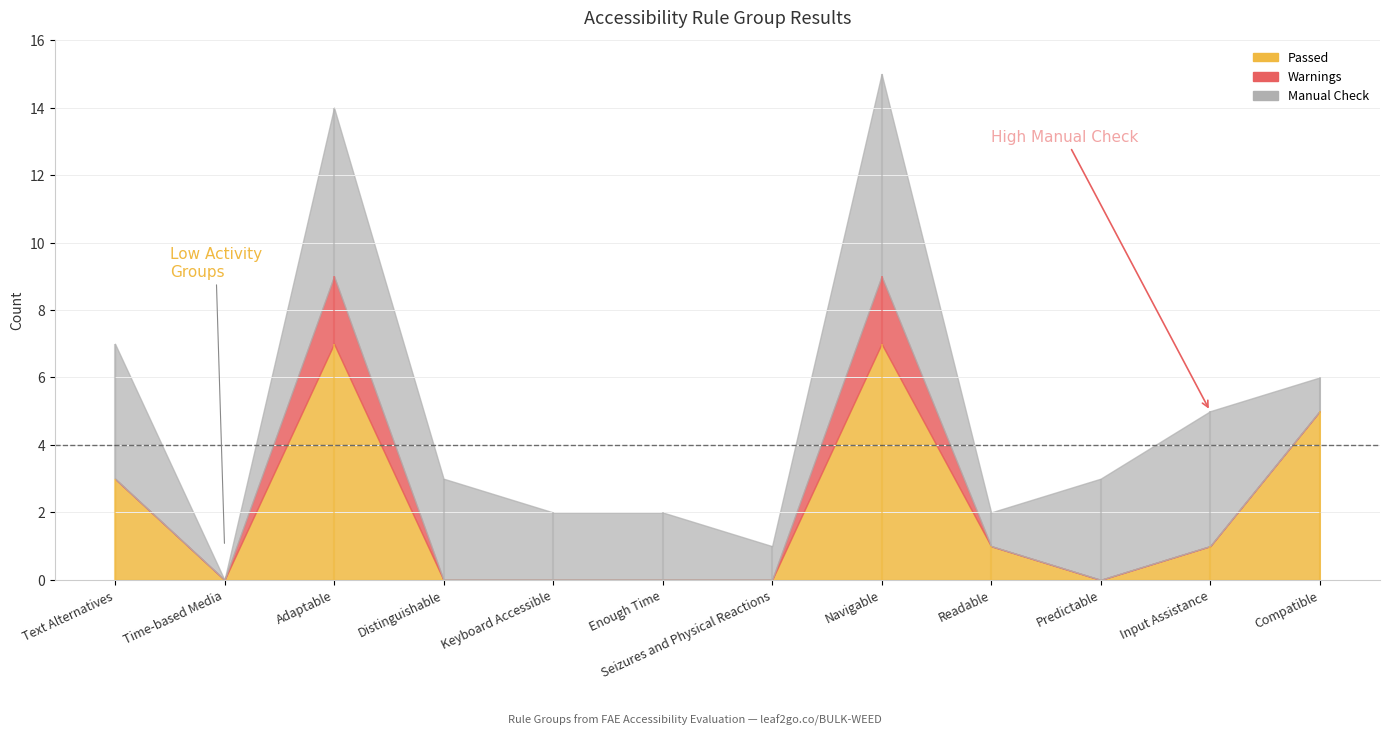

What is the difference between the maximum and minimum values in the Manual Check series?

6